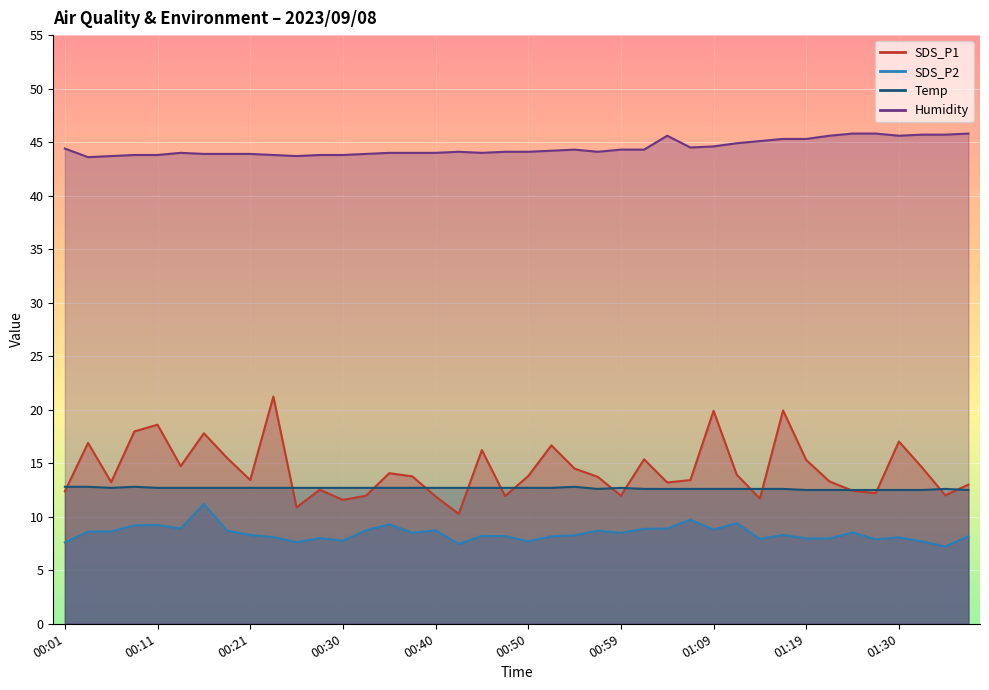

How many data points in SDS_P1 are less than 13?

13